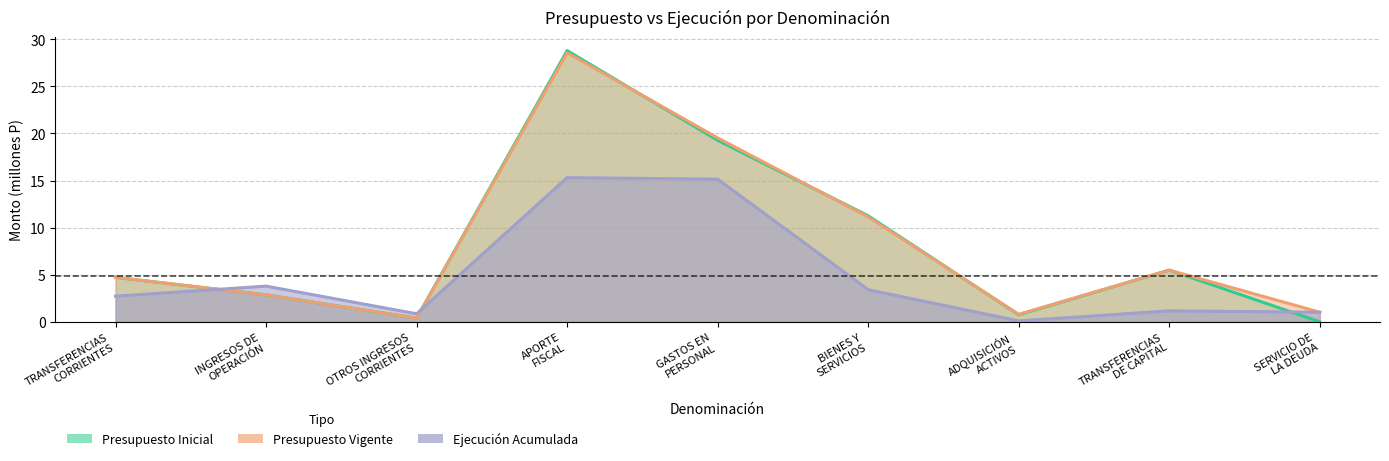

Which series has the largest total across all categories?

Presupuesto Vigente